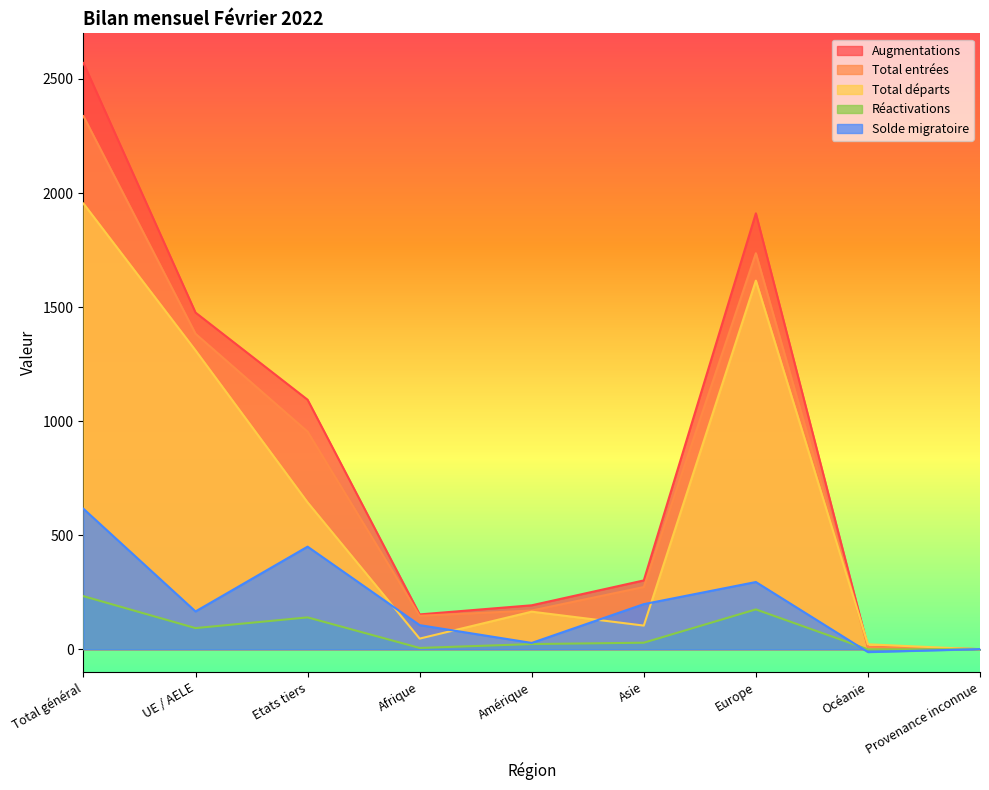

Reading left to right, what are all the values shown in this chart?

Augmentations: Total général=2570	UE / AELE=1476	Etats tiers=1094	Afrique=153	Amérique=193	Asie=302	Europe=1911	Océanie=10	Provenance inconnue=1
Total entrées: Total général=2337	UE / AELE=1383	Etats tiers=954	Afrique=147	Amérique=170	Asie=273	Europe=1736	Océanie=10	Provenance inconnue=1
Total départs: Total général=1954	UE / AELE=1310	Etats tiers=644	Afrique=47	Amérique=165	Asie=104	Europe=1616	Océanie=22	Provenance inconnue=0
Réactivations: Total général=233	UE / AELE=93	Etats tiers=140	Afrique=6	Amérique=23	Asie=29	Europe=175	Océanie=0	Provenance inconnue=0
Solde migratoire: Total général=616	UE / AELE=166	Etats tiers=450	Afrique=106	Amérique=28	Asie=198	Europe=295	Océanie=-12	Provenance inconnue=1